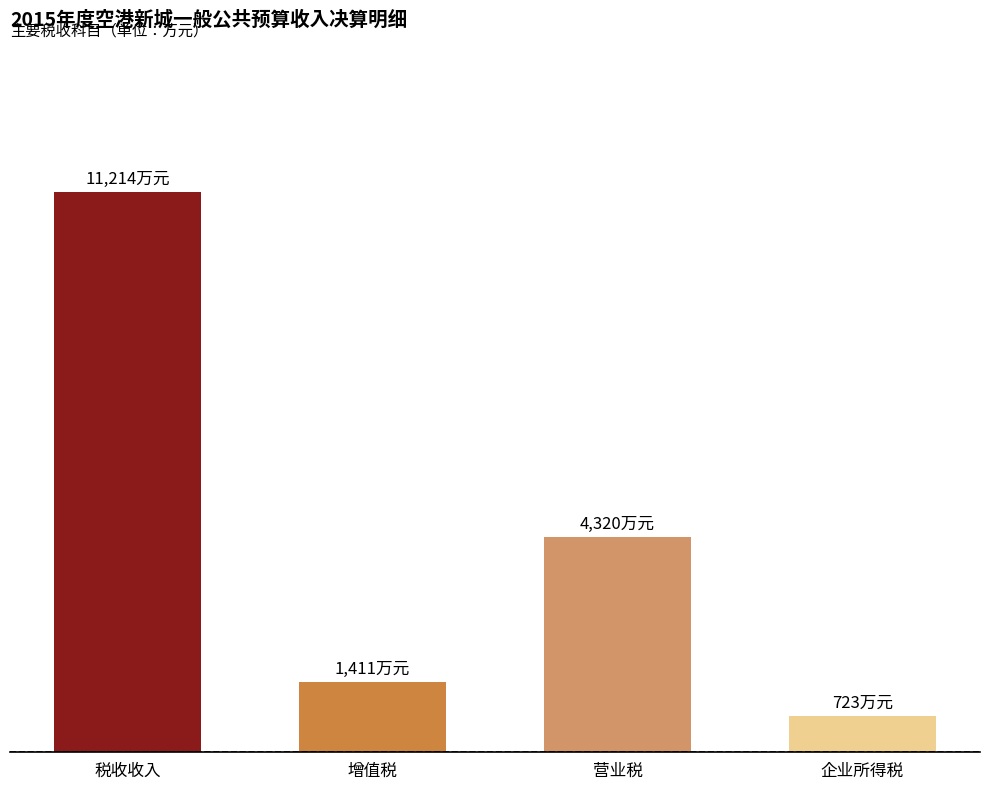

What is the label of the 3rd bar from the left?

营业税